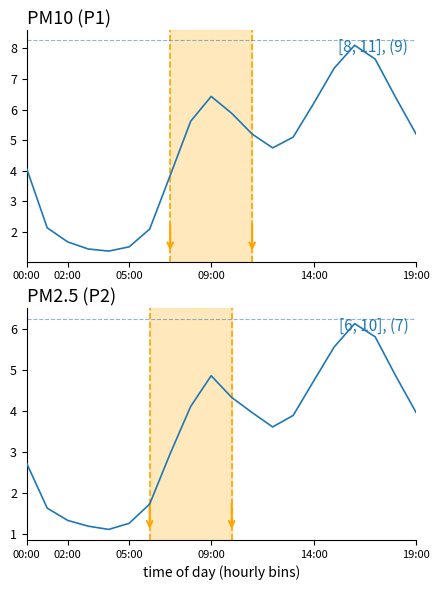

How many values in the P2 series are below 3?

8